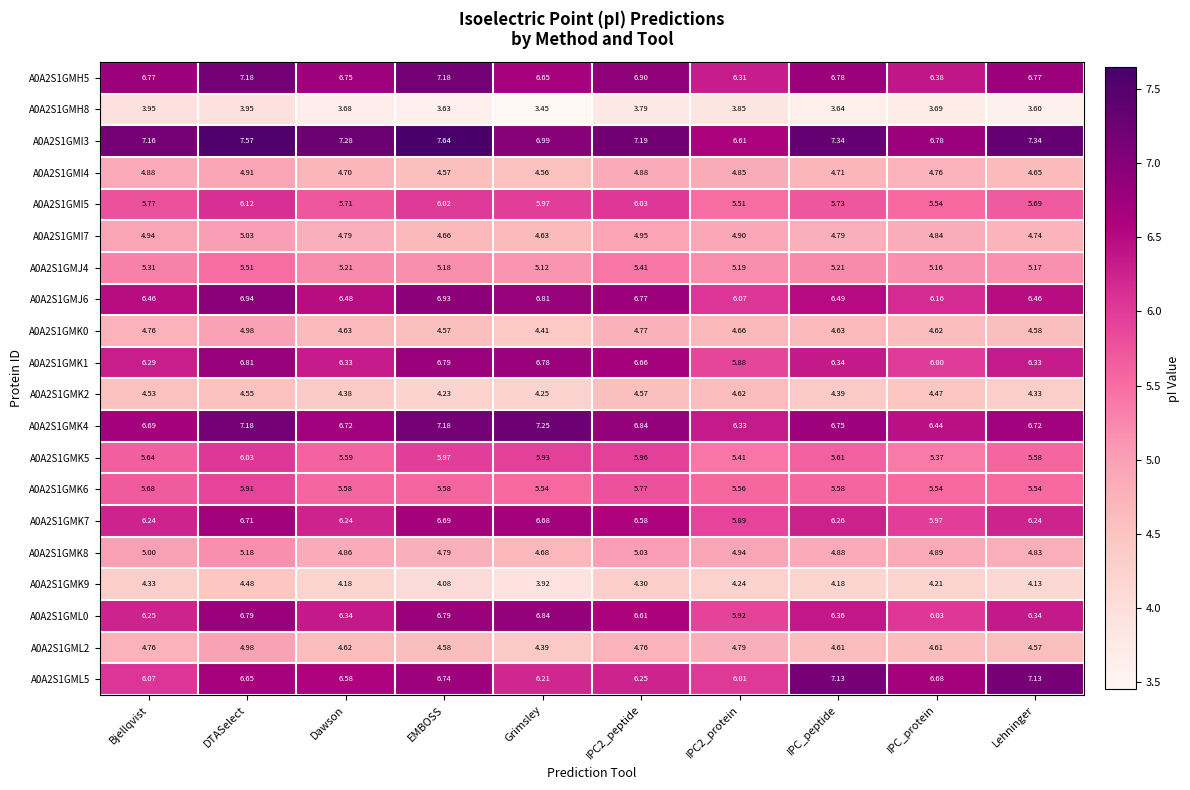

Which category has the highest value across all series?

EMBOSS